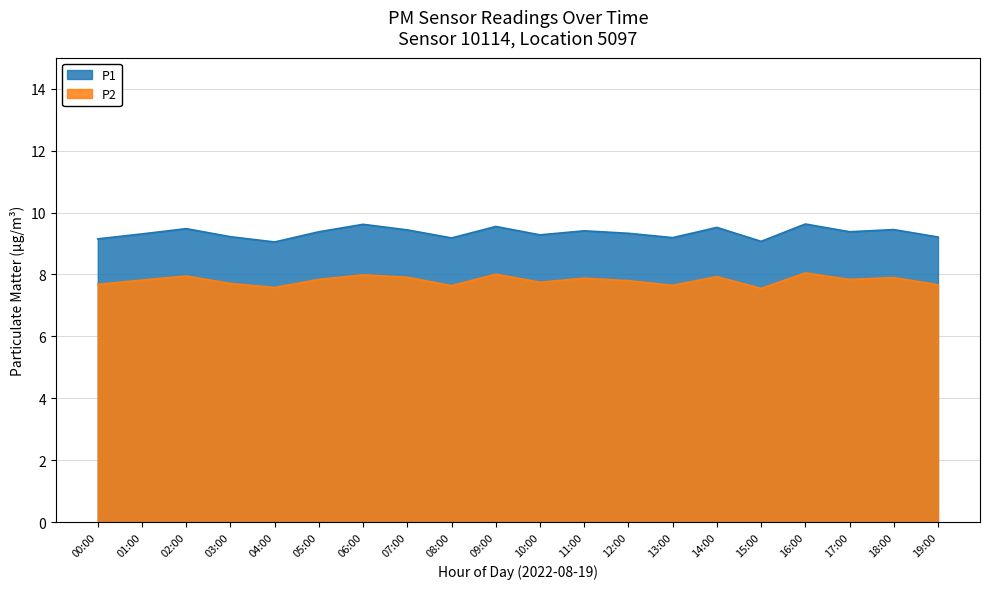

How many lines are shown in the chart?

2